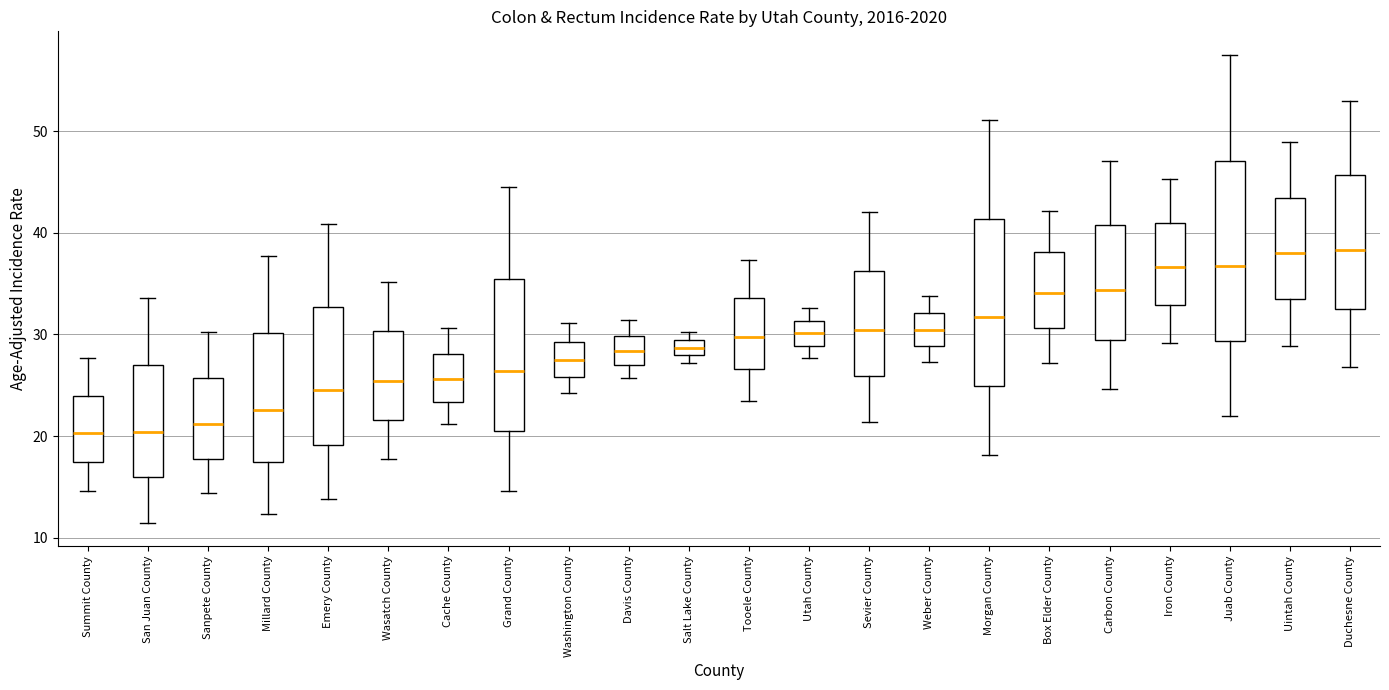

Reading left to right, transcribe this box plot: for each box, give where its median line is, the range the box spans, and where its two whiskers end, as read against the y-axis. The values are not printed on the chart, so give them approximately, as read against the axis.

Summit County: median 20, box 17 to 24, whiskers 15 to 28
San Juan County: median 20, box 16 to 27, whiskers 12 to 34
Sanpete County: median 21, box 18 to 26, whiskers 14 to 30
Millard County: median 23, box 18 to 30, whiskers 12 to 38
Emery County: median 25, box 19 to 33, whiskers 14 to 41
Wasatch County: median 25, box 22 to 30, whiskers 18 to 35
Cache County: median 26, box 23 to 28, whiskers 21 to 31
Grand County: median 26, box 21 to 35, whiskers 15 to 45
Washington County: median 28, box 26 to 29, whiskers 24 to 31
Davis County: median 28, box 27 to 30, whiskers 26 to 31
Salt Lake County: median 29 (inside the box), box 28 to 29, whiskers 27 to 30
Tooele County: median 30, box 27 to 34, whiskers 24 to 37
Utah County: median 30, box 29 to 31, whiskers 28 to 33
Sevier County: median 30, box 26 to 36, whiskers 21 to 42
Weber County: median 30, box 29 to 32, whiskers 27 to 34
Morgan County: median 32, box 25 to 41, whiskers 18 to 51
Box Elder County: median 34, box 31 to 38, whiskers 27 to 42
Carbon County: median 34, box 30 to 41, whiskers 25 to 47
Iron County: median 37, box 33 to 41, whiskers 29 to 45
Juab County: median 37, box 29 to 47, whiskers 22 to 58
Uintah County: median 38, box 33 to 43, whiskers 29 to 49
Duchesne County: median 38, box 33 to 46, whiskers 27 to 53